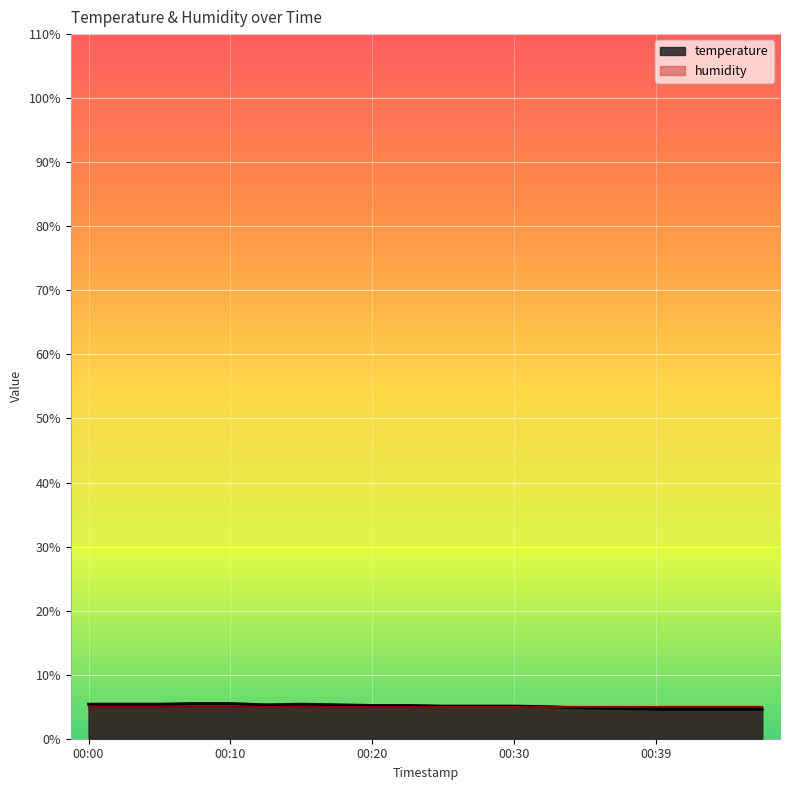

List the labels in order of value, smallest first.

00:39, 00:42, 00:44, 00:47, 00:37, 00:34, 00:32, 00:25, 00:27, 00:30, 00:20, 00:22, 00:13, 00:17, 00:00, 00:03, 00:05, 00:15, 00:08, 00:10